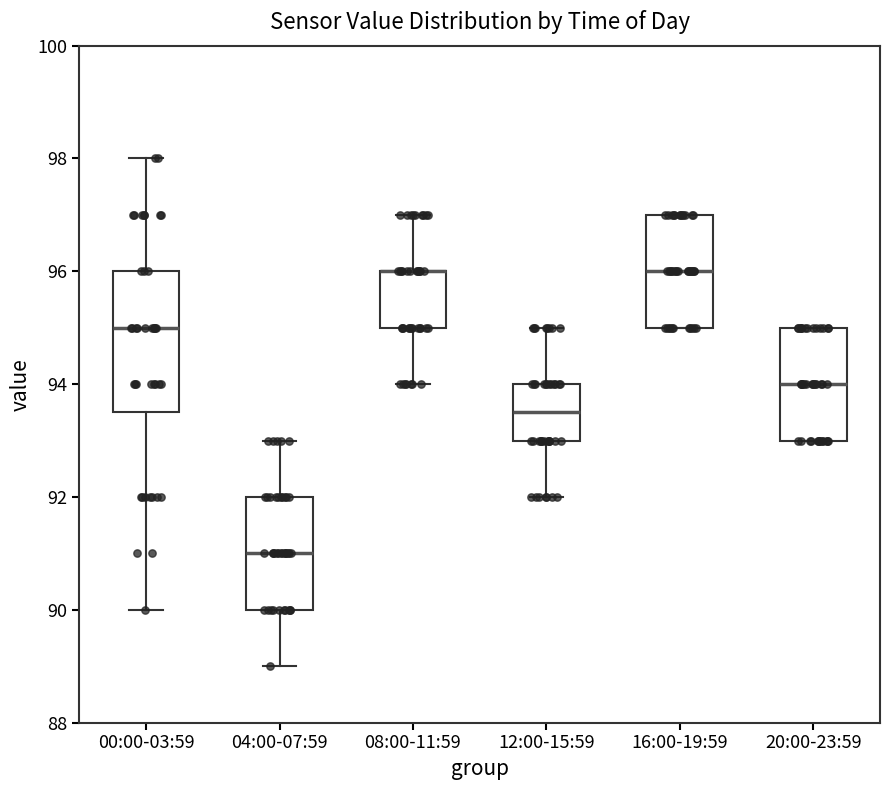

Where is the upper edge of the box for 20:00-23:59 on the y-axis? The values are not printed on the chart, so give them approximately, as read against the axis.

95.0